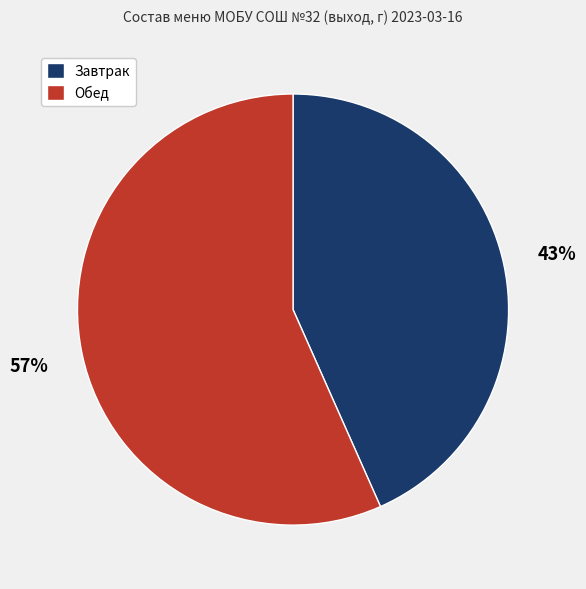

To the nearest percent, what is the average slice percentage?

50%